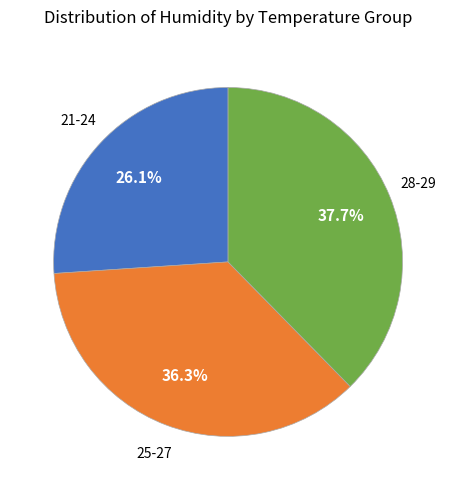

Is there any slice that represents more than half of the pie?

No